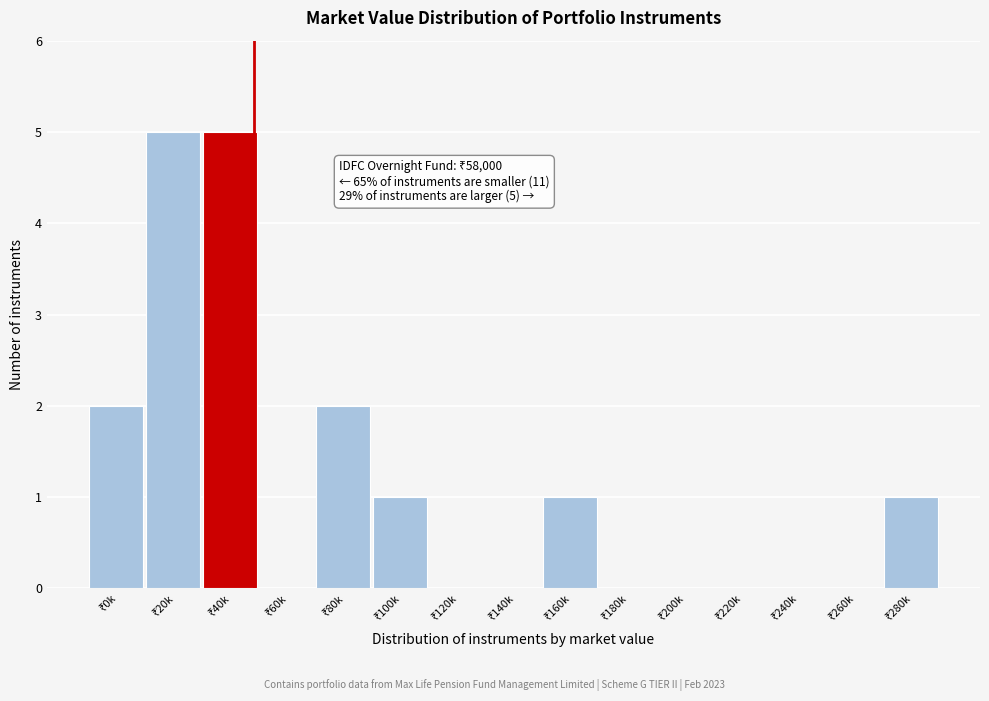

What is the greatest value displayed?

5